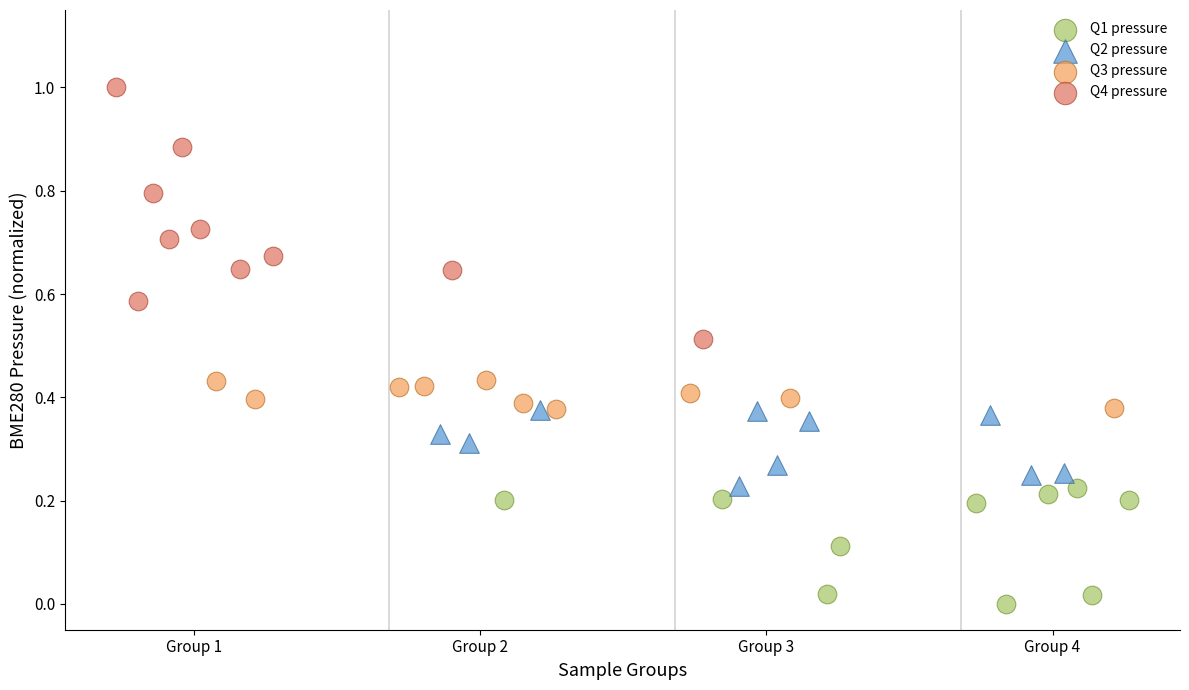

Which series has the largest Y range (max minus min)?

Q4 pressure